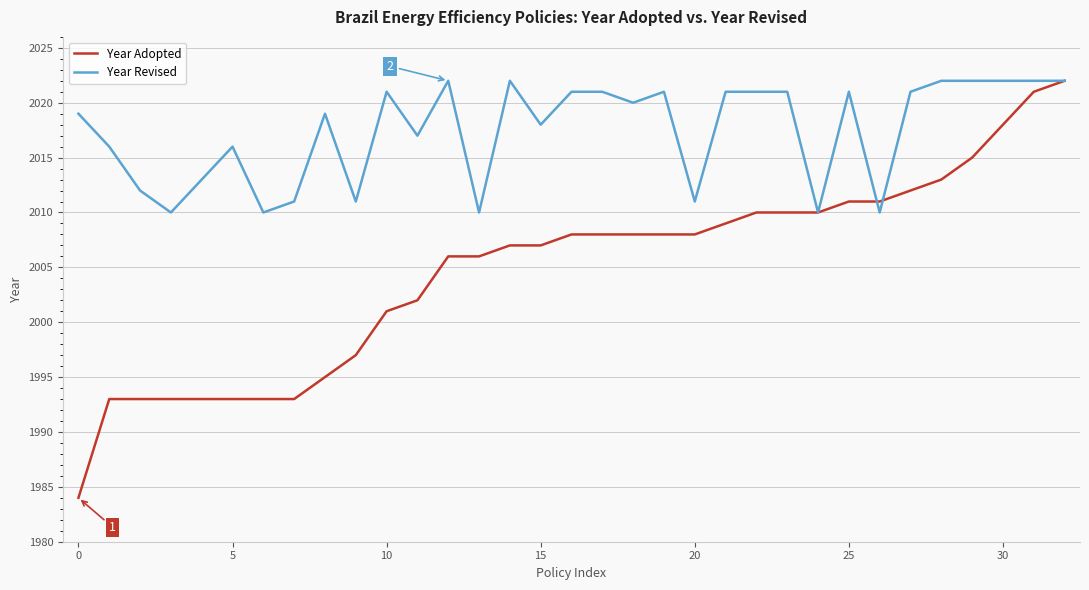

At how many categories does at least one series exceed 1997?

33